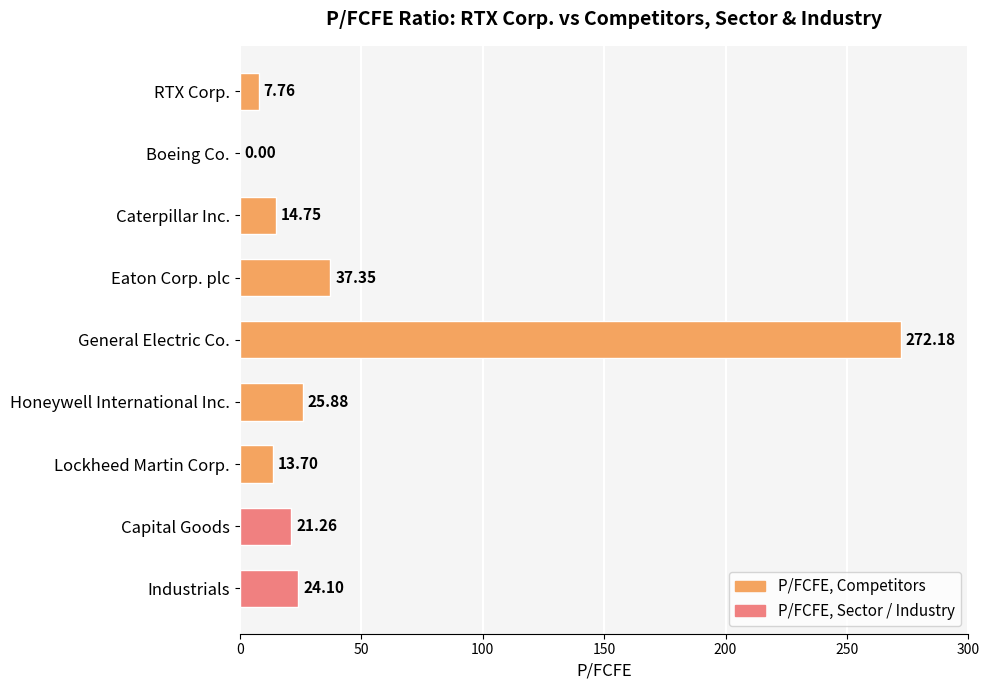

Where is the data nearest to the value 136?

Eaton Corp. plc